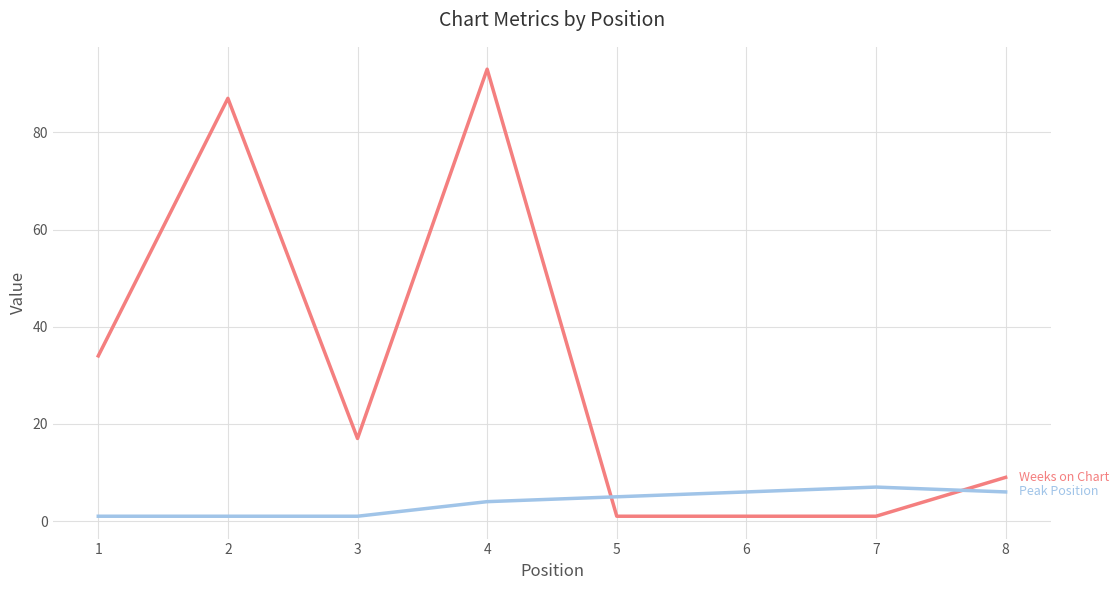

Reading left to right, extract all data points from this chart.

Weeks on Chart: 34	87	17	93	1	1	1	9
Peak Position: 1	1	1	4	5	6	7	6